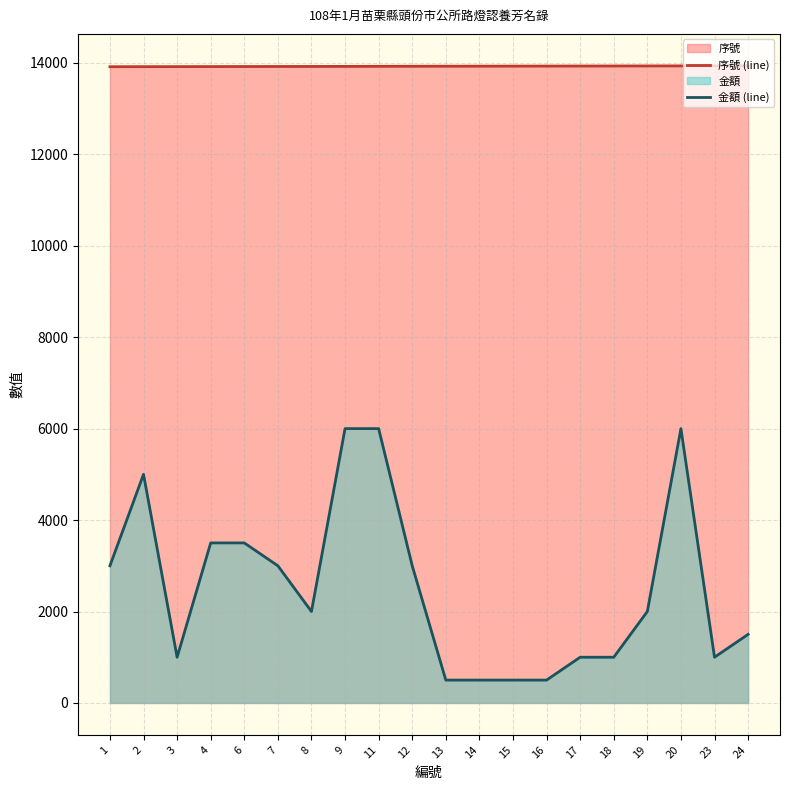

Does the chart have visible grid lines?

Yes